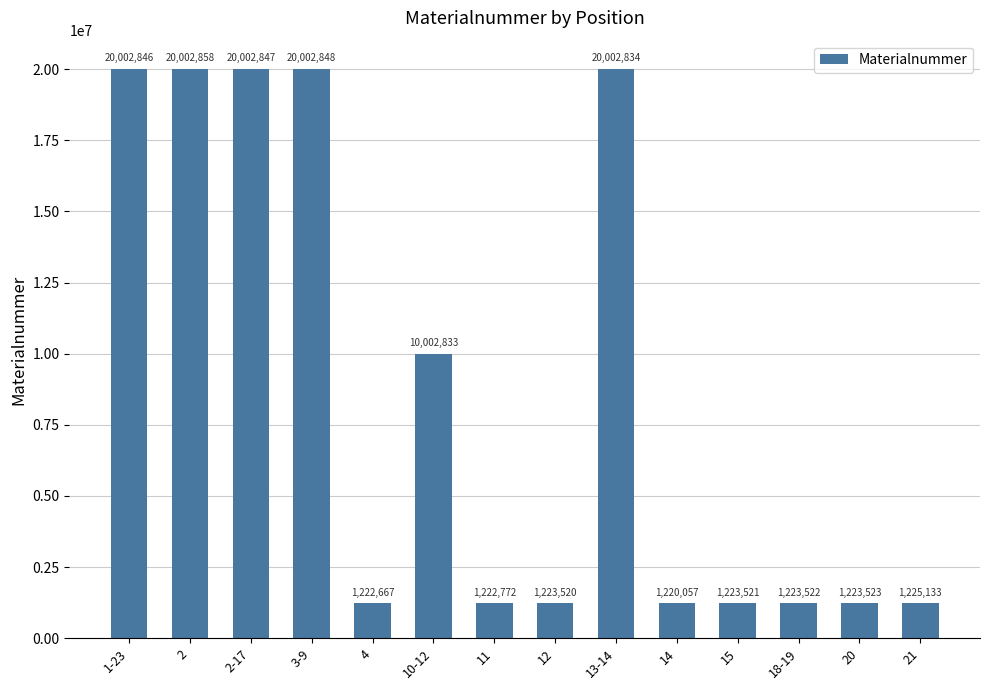

What is the difference between the second highest and minimum values?

18782791